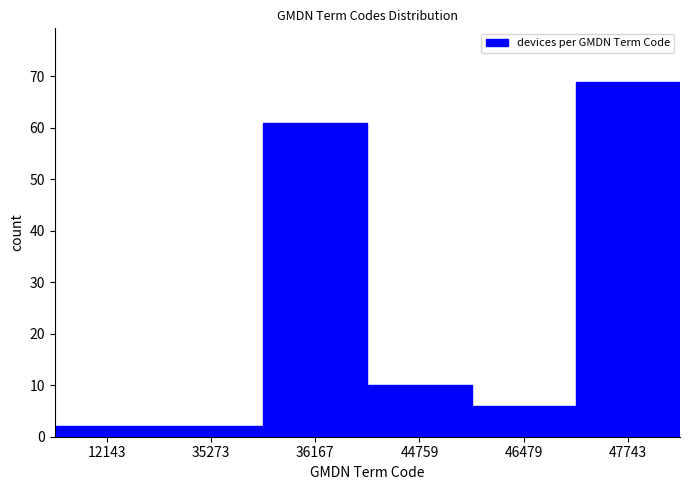

Reading left to right, what are all the values shown in this chart?

12143=2	35273=2	36167=61	44759=10	46479=6	47743=69